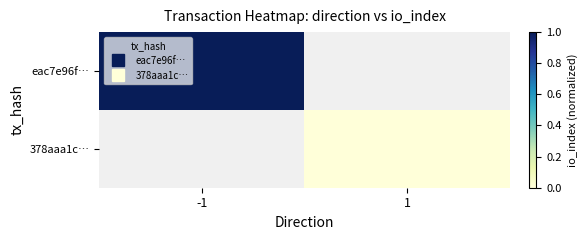

Rank the series at 1 from lowest to highest value.

eac7e96f…, 378aaa1c…